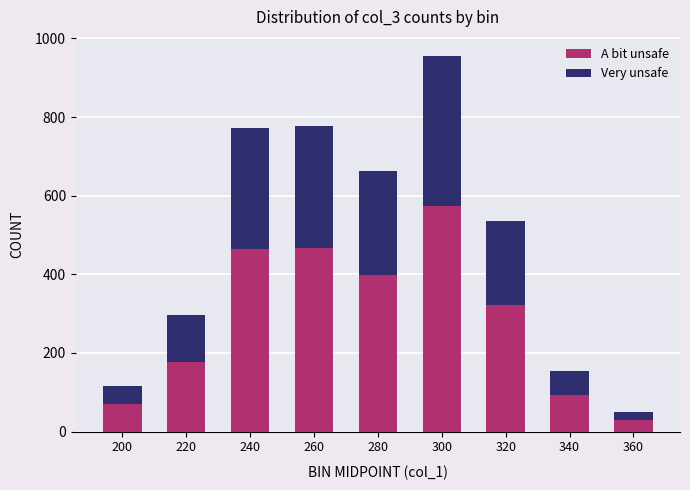

What is the average value of the A bit unsafe series?

288.0